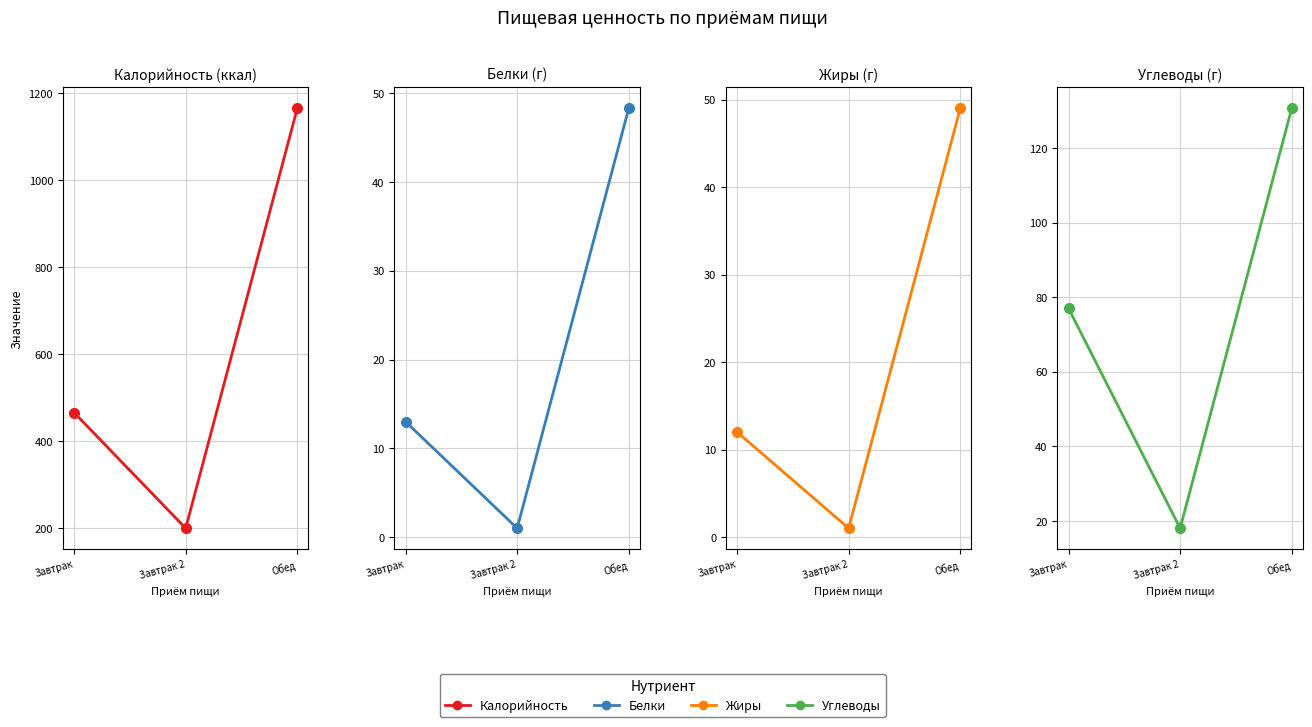

How many Калорийность values are between 200 and 1166?

3